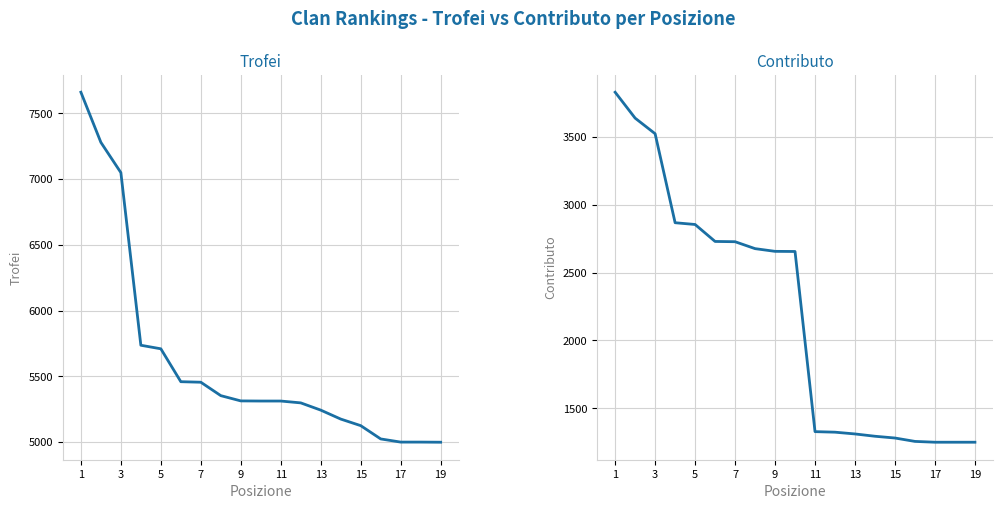

True or false: Trofei has more than 1 points higher than both neighbors.

False